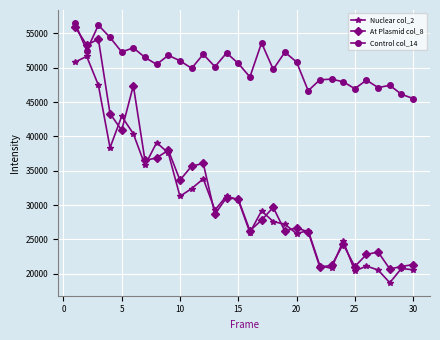

How many values in the Nuclear col_2 series are below 29288?

15